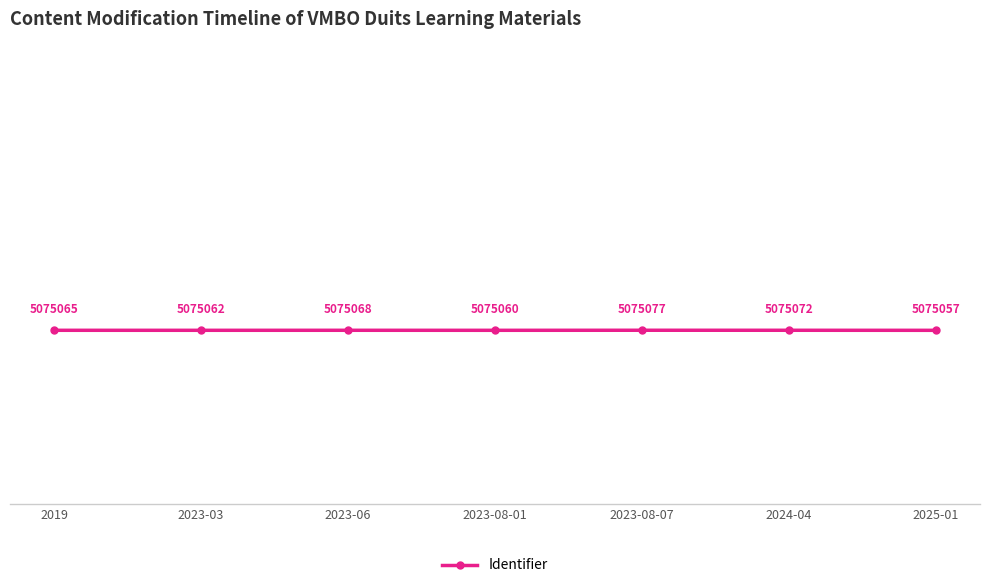

Does the chart have visible grid lines?

No